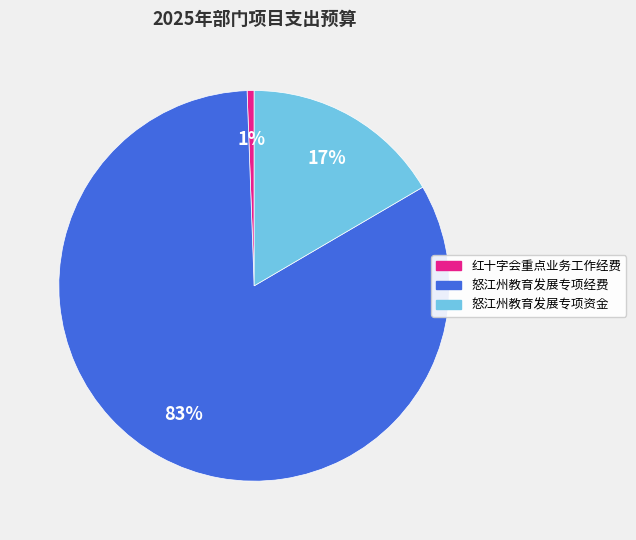

To the nearest percent, what percentage of the pie is 红十字会重点业务工作经费?

1%